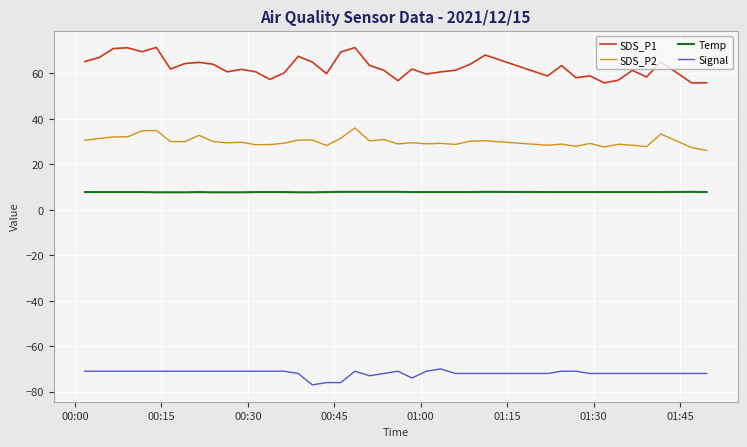

What is the minimum value for Temp?

7.7